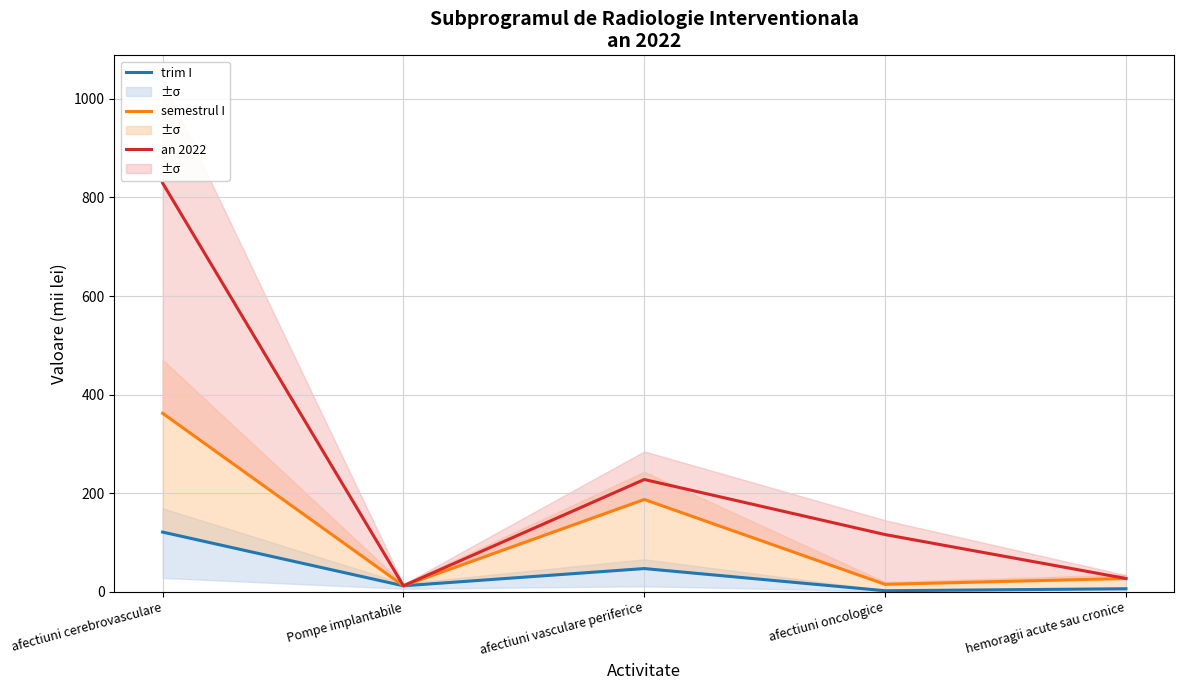

What is the maximum value for semestrul I?

362.0